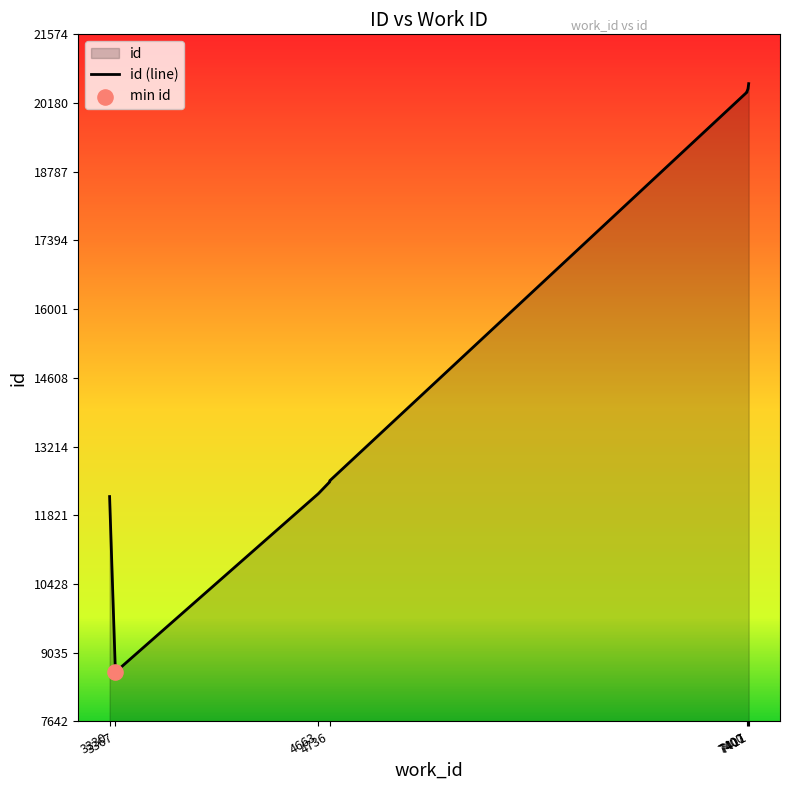

What is the change in value from 4736 to 7400?

+7900